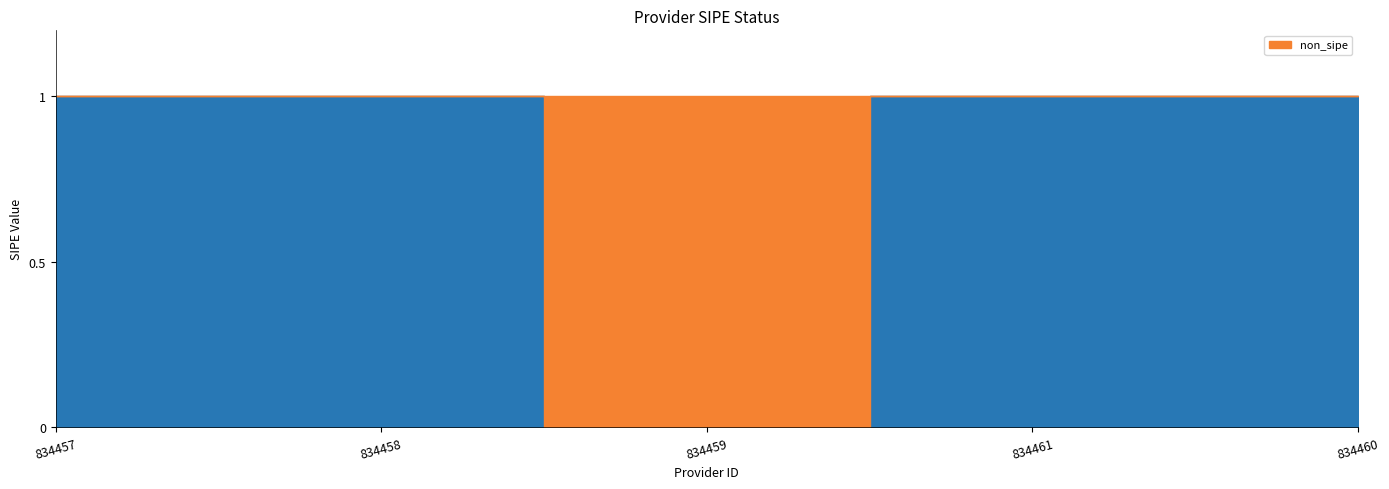

Reading left to right, transcribe all the data shown in this chart.

1	1	0	1	1